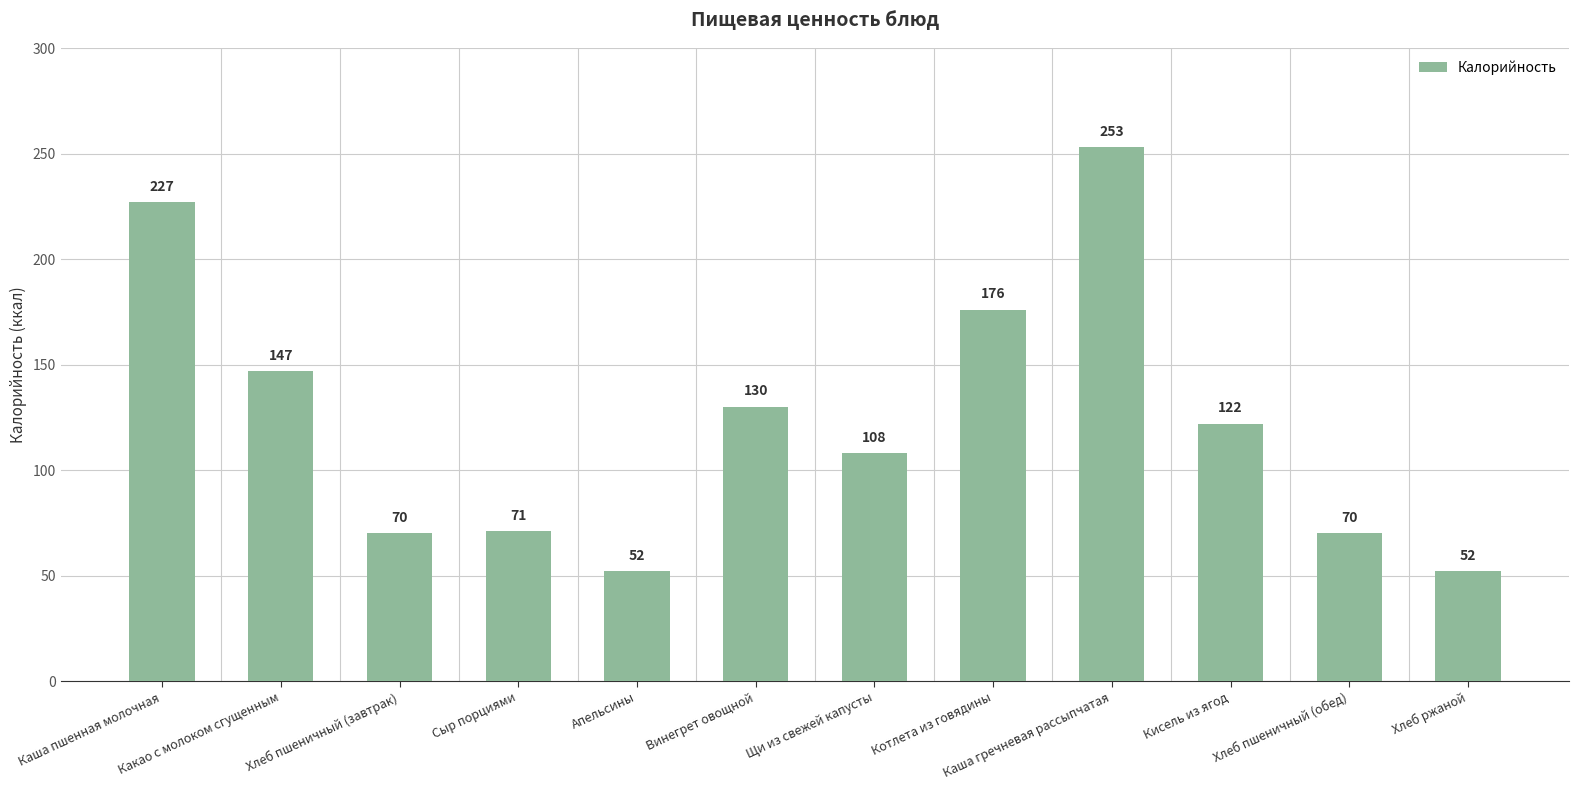

Reading left to right, list all the values displayed in this chart.

Каша пшенная молочная=227	Какао с молоком сгущенным=147	Хлеб пшеничный (завтрак)=70	Сыр порциями=71	Апельсины=52	Винегрет овощной=130	Щи из свежей капусты=108	Котлета из говядины=176	Каша гречневая рассыпчатая=253	Кисель из ягод=122	Хлеб пшеничный (обед)=70	Хлеб ржаной=52